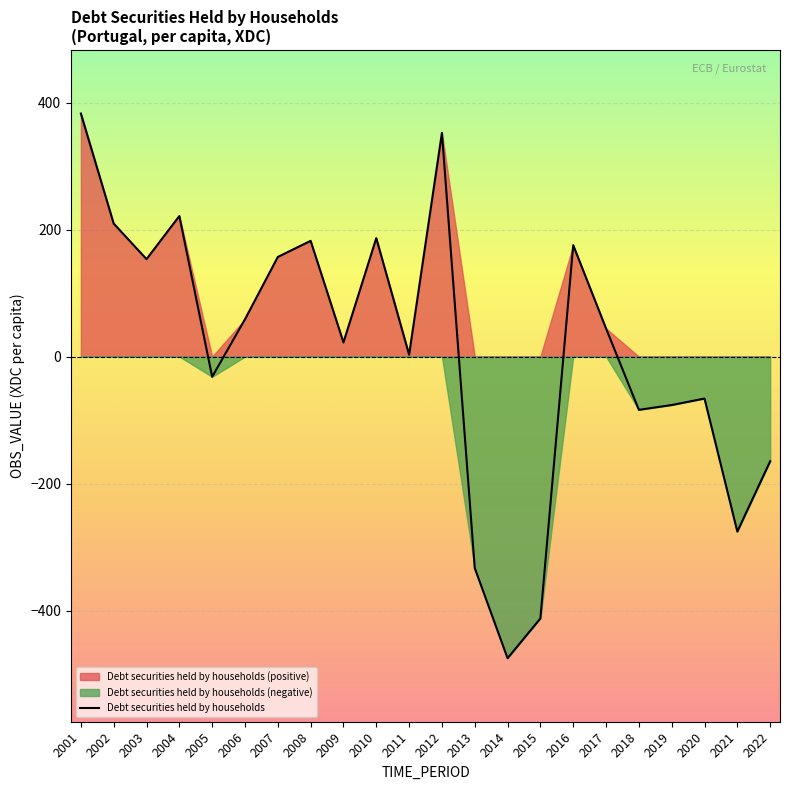

The chart shows a value of 153.5 at 2003. True or false?

True